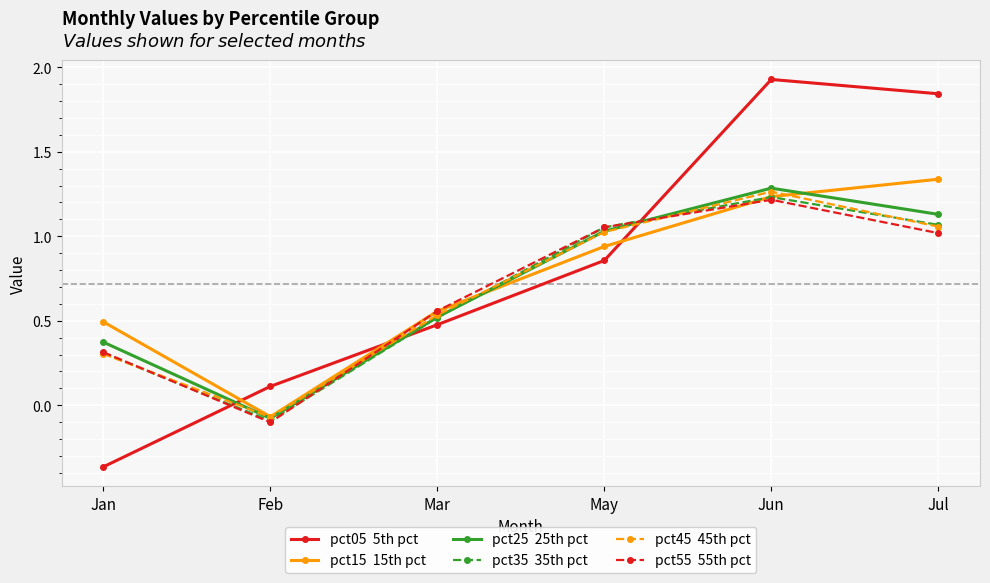

What is the total value across all series at May?

6.0